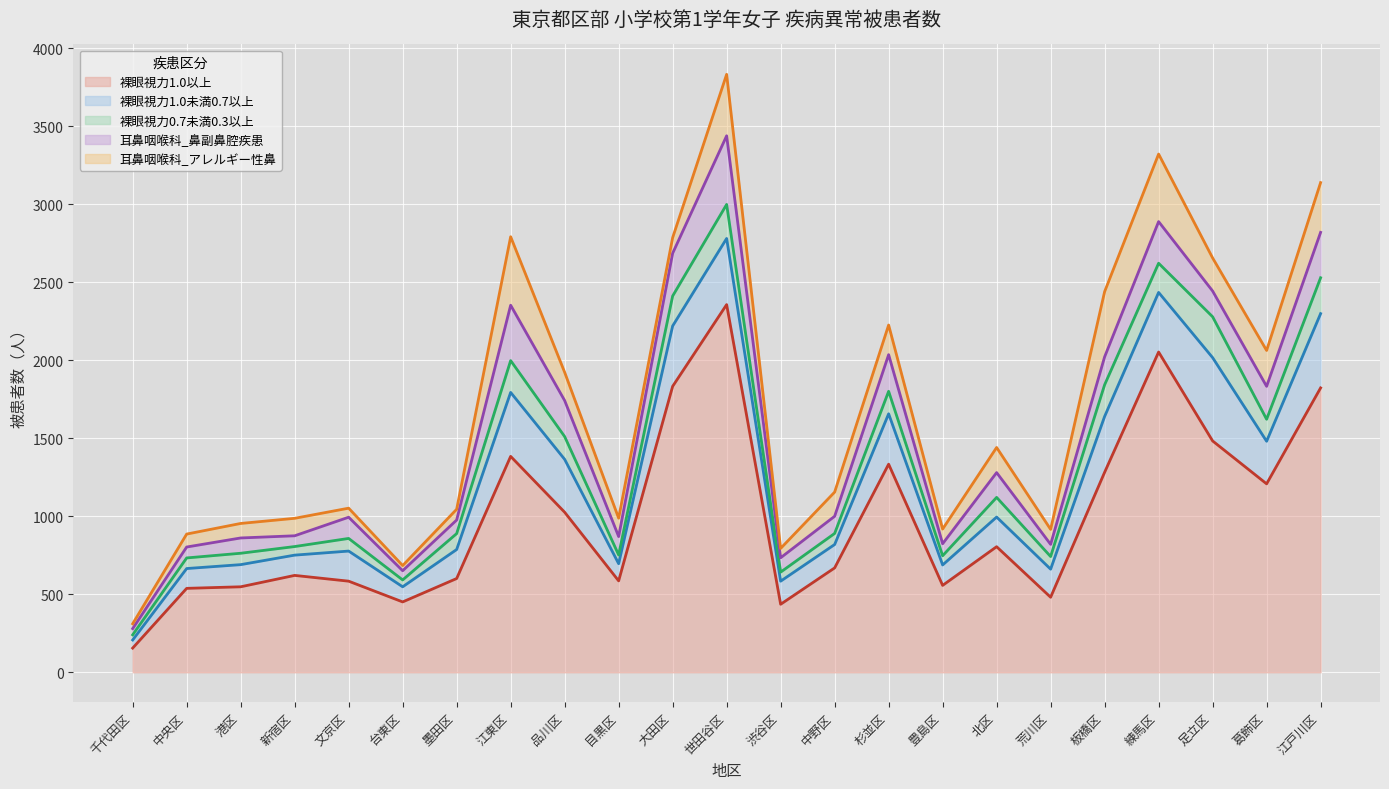

How many times do 裸眼視力0.7未満0.3以上 and 耳鼻咽喉科_アレルギー性鼻 cross each other?

7